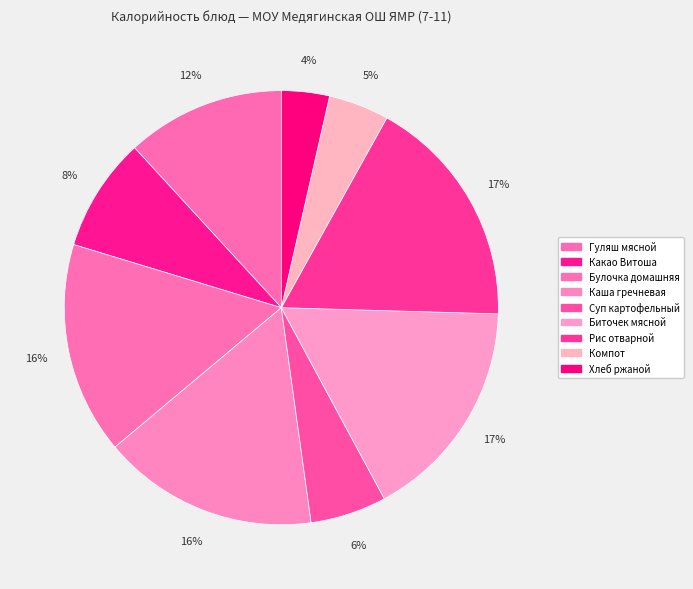

Is it true that Булочка домашняя is 2% of the pie?

False